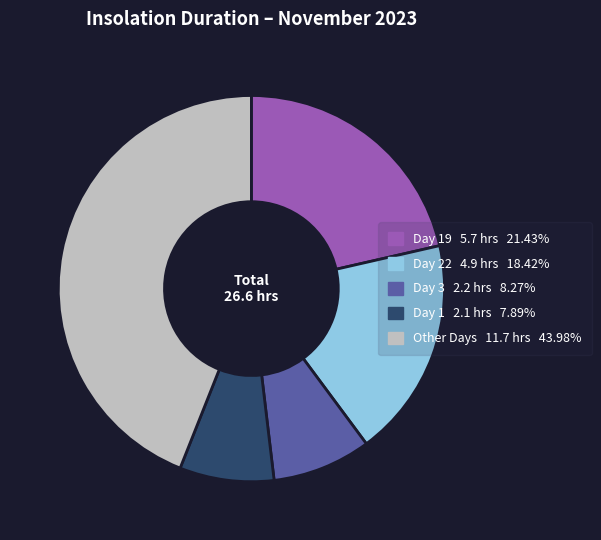

How many segments does this pie chart have?

5